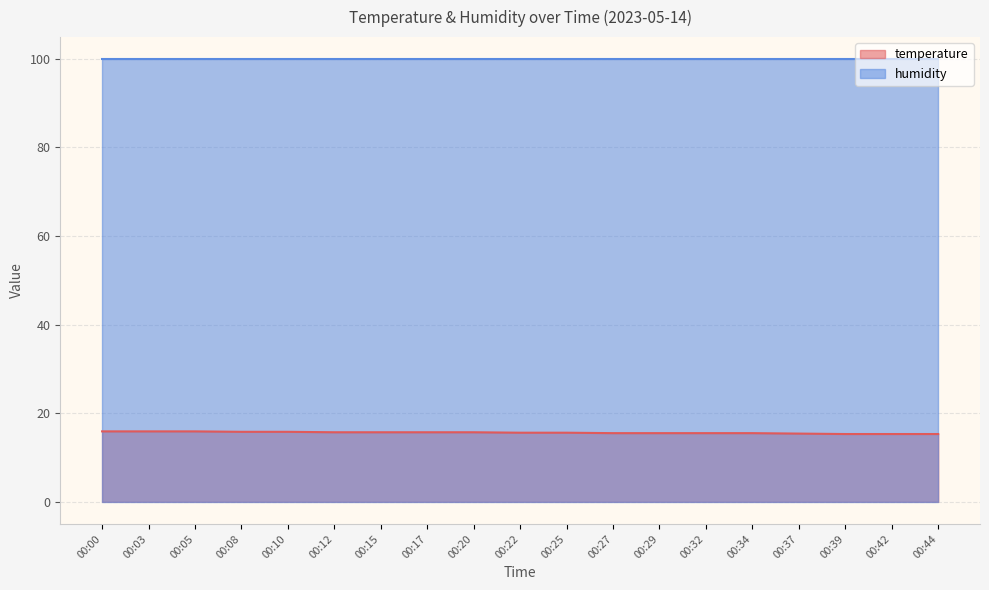

Is it true that the value at 00:27 is 24.1?

False